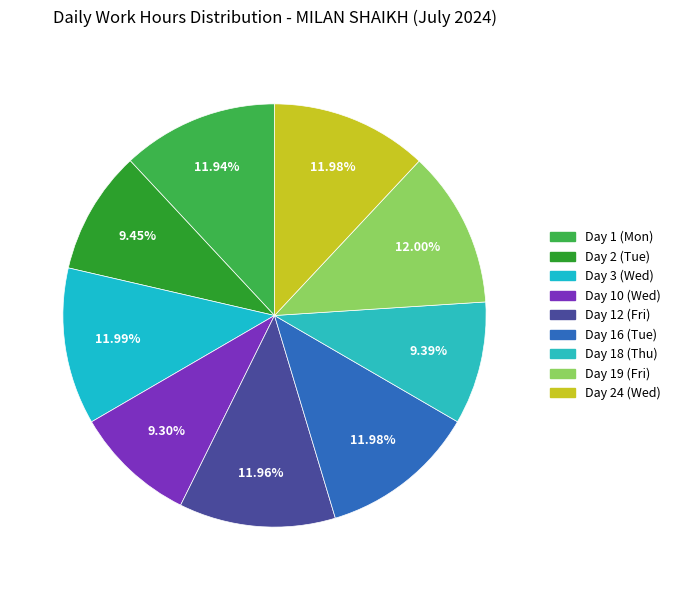

Rank the categories by value from lowest to highest.

Day 10 (Wed), Day 18 (Thu), Day 2 (Tue), Day 1 (Mon), Day 12 (Fri), Day 24 (Wed), Day 16 (Tue), Day 3 (Wed), Day 19 (Fri)